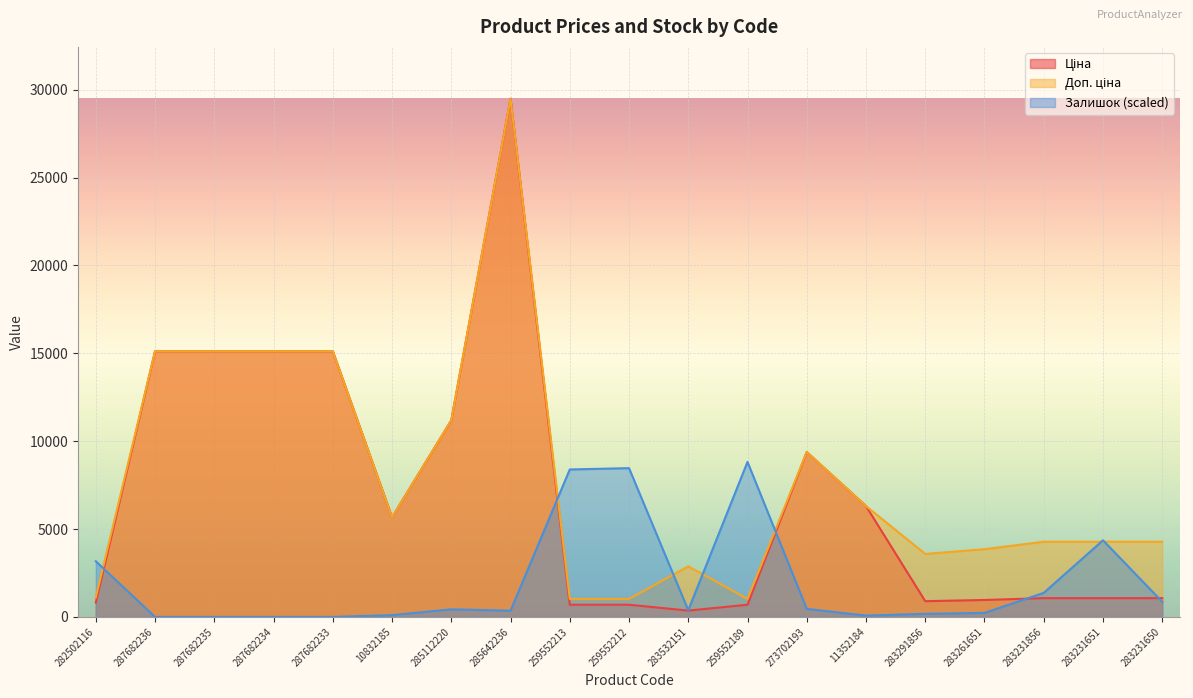

Rank the categories by Доп. ціна value from lowest to highest.

259552213, 259552212, 259552189, 282502116, 283532151, 283291856, 283261651, 283231856, 283231651, 283231650, 10832185, 11352184, 273702193, 285112220, 287682236, 287682235, 287682234, 287682233, 285642236